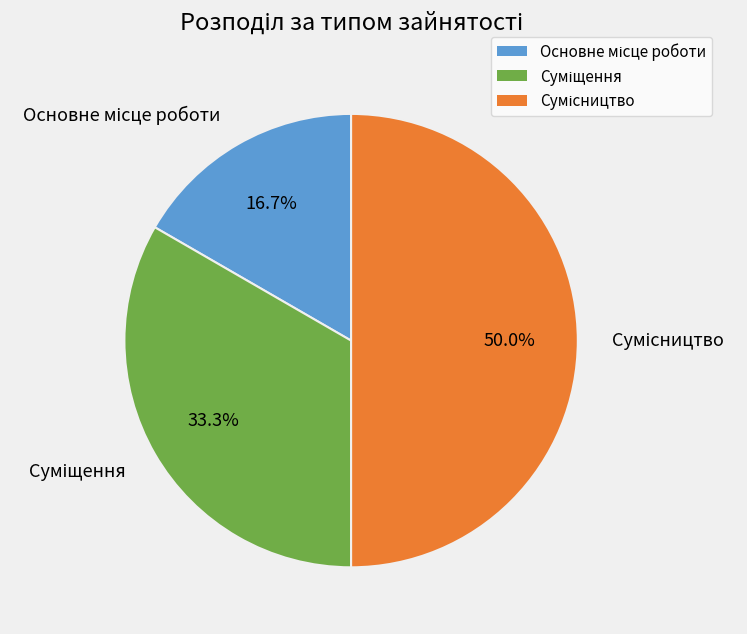

How many slices are in this pie chart?

3